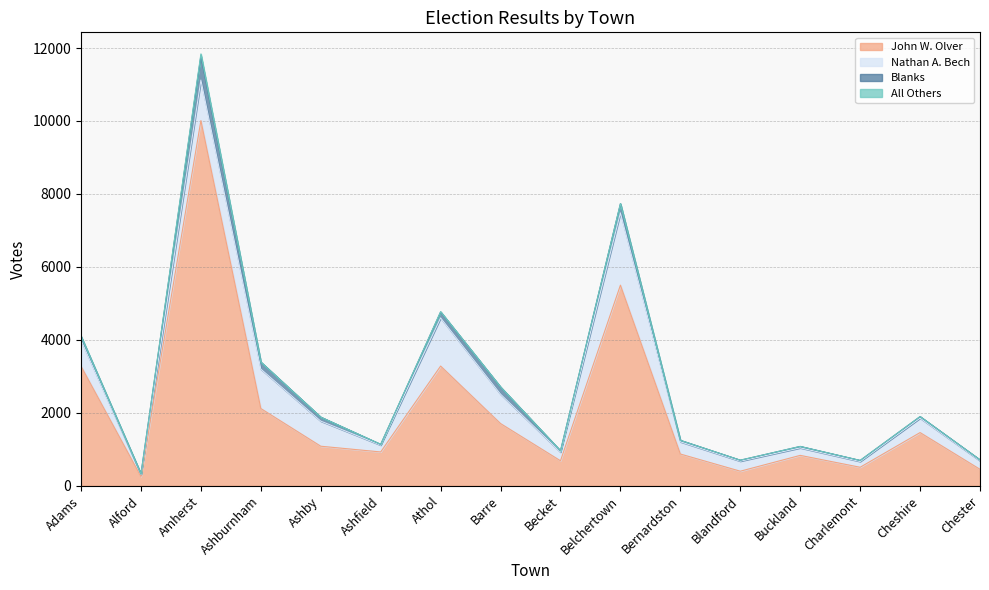

In All Others, how many points are higher than both neighbors (excluding endpoints)?

3